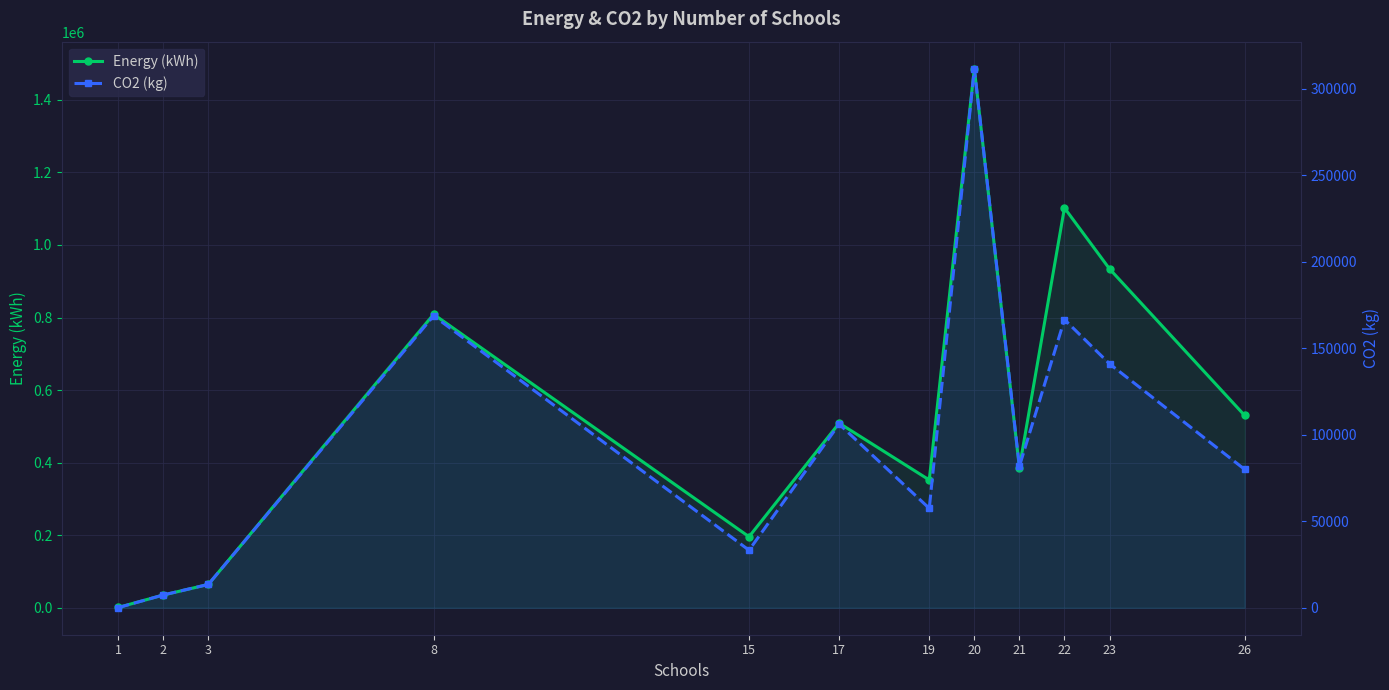

What are all the series names shown in the legend?

Energy (kWh), CO2 (kg)